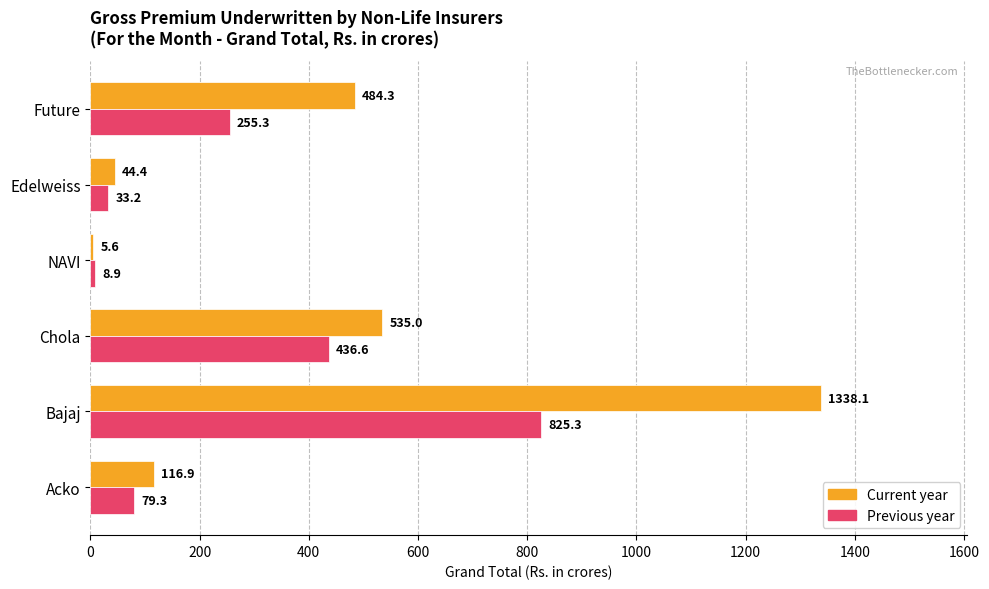

How many values in the Previous year series are below 255?

3